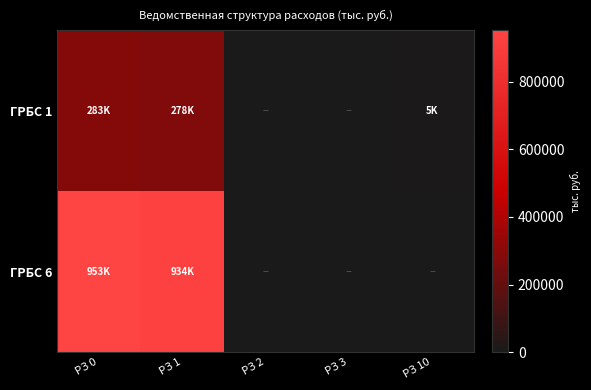

Rank the series at РЗ 1 from lowest to highest value.

ГРБС 1, ГРБС 6